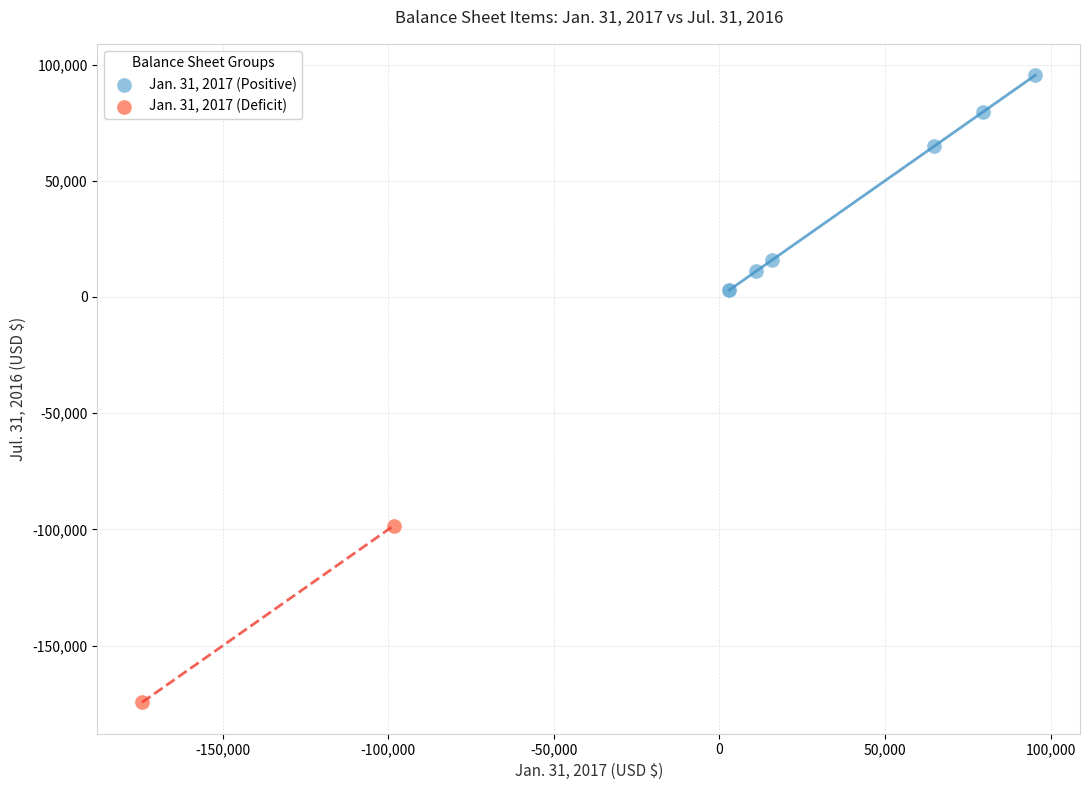

Which series contains the lowest Y value?

Jan. 31, 2017 (Deficit)